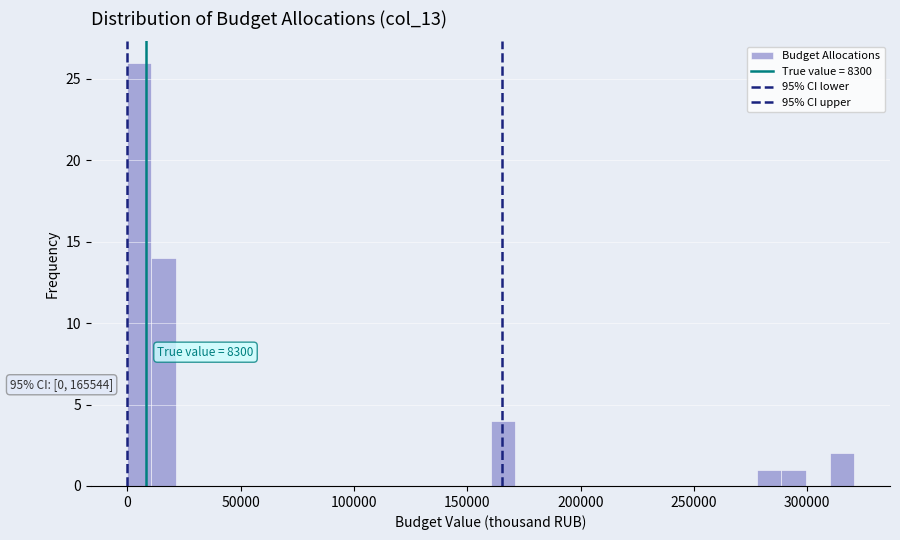

Around what value on the x-axis is the tallest bar? Give the approximate position of its centre, as read against the axis.

5000